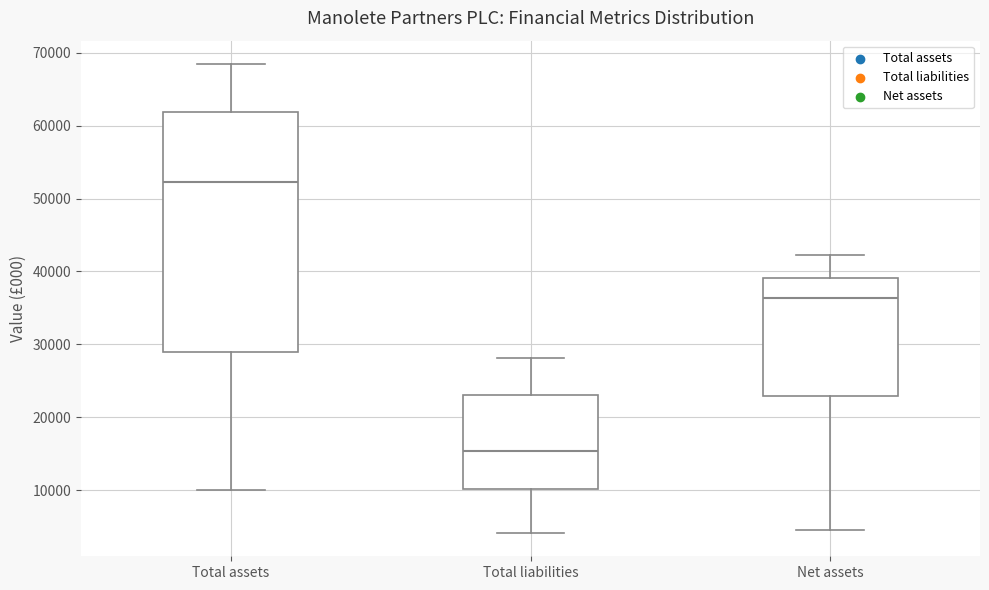

Reading left to right, transcribe this box plot: for each box, give where its median line is, the range the box spans, and where its two whiskers end, as read against the y-axis. The values are not printed on the chart, so give them approximately, as read against the axis.

Total assets: median 52000, box 29000 to 62000, whiskers 10000 to 68000
Total liabilities: median 15000, box 10000 to 23000, whiskers 4000 to 28000
Net assets: median 36000, box 23000 to 39000, whiskers 4000 to 42000